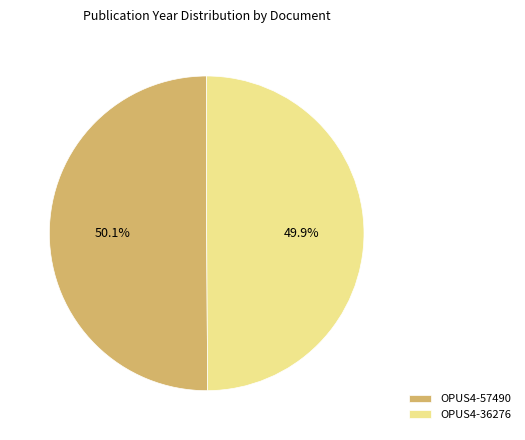

Approximately how many times larger is the value at OPUS4-36276 compared to OPUS4-57490?

1.0